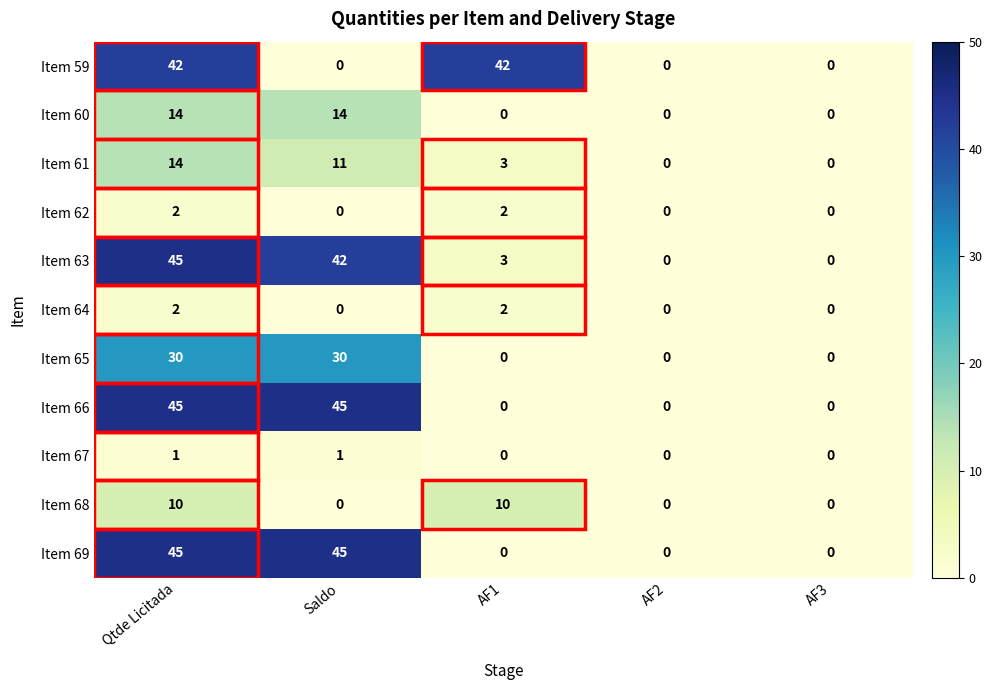

What is the average value of the Item 59 series?

17